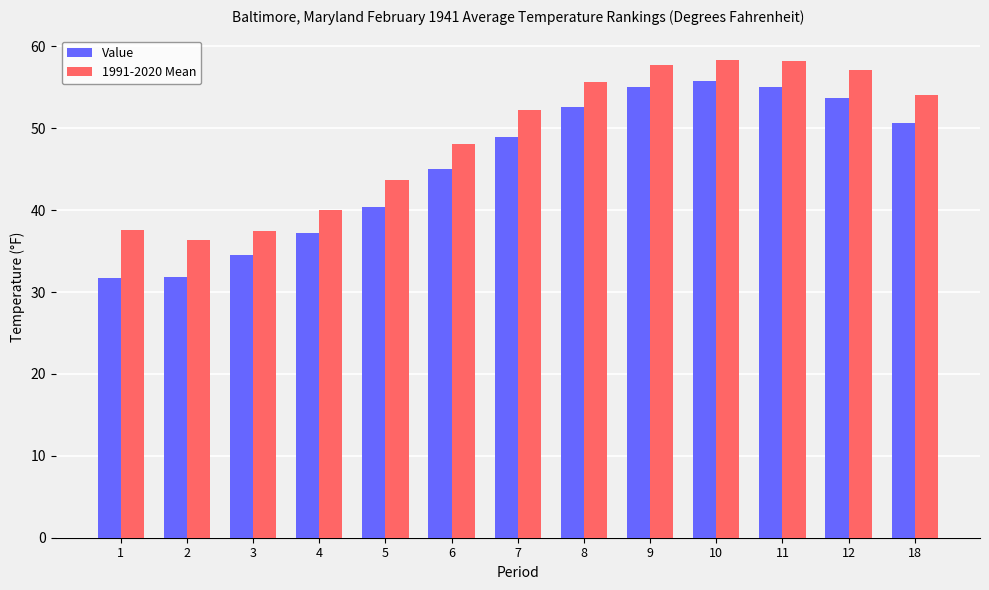

How many groups of bars are there?

13